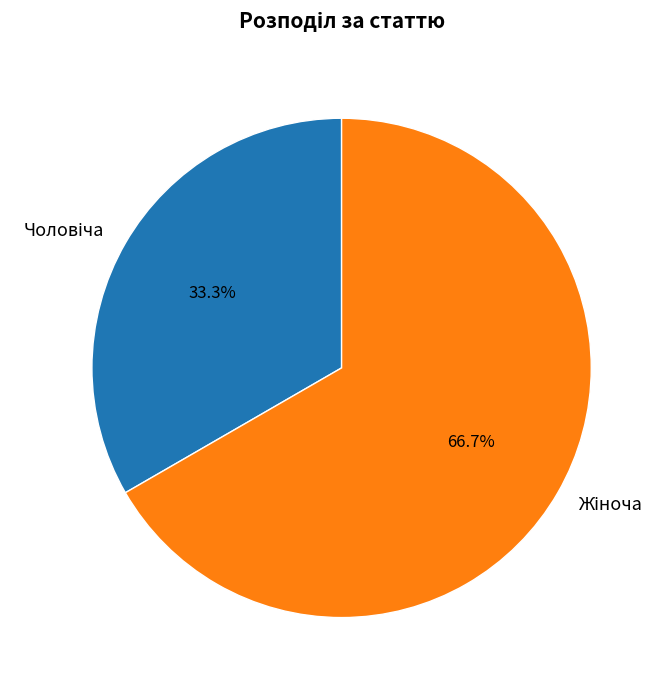

What is the change in value from Чоловіча to Жіноча?

+1